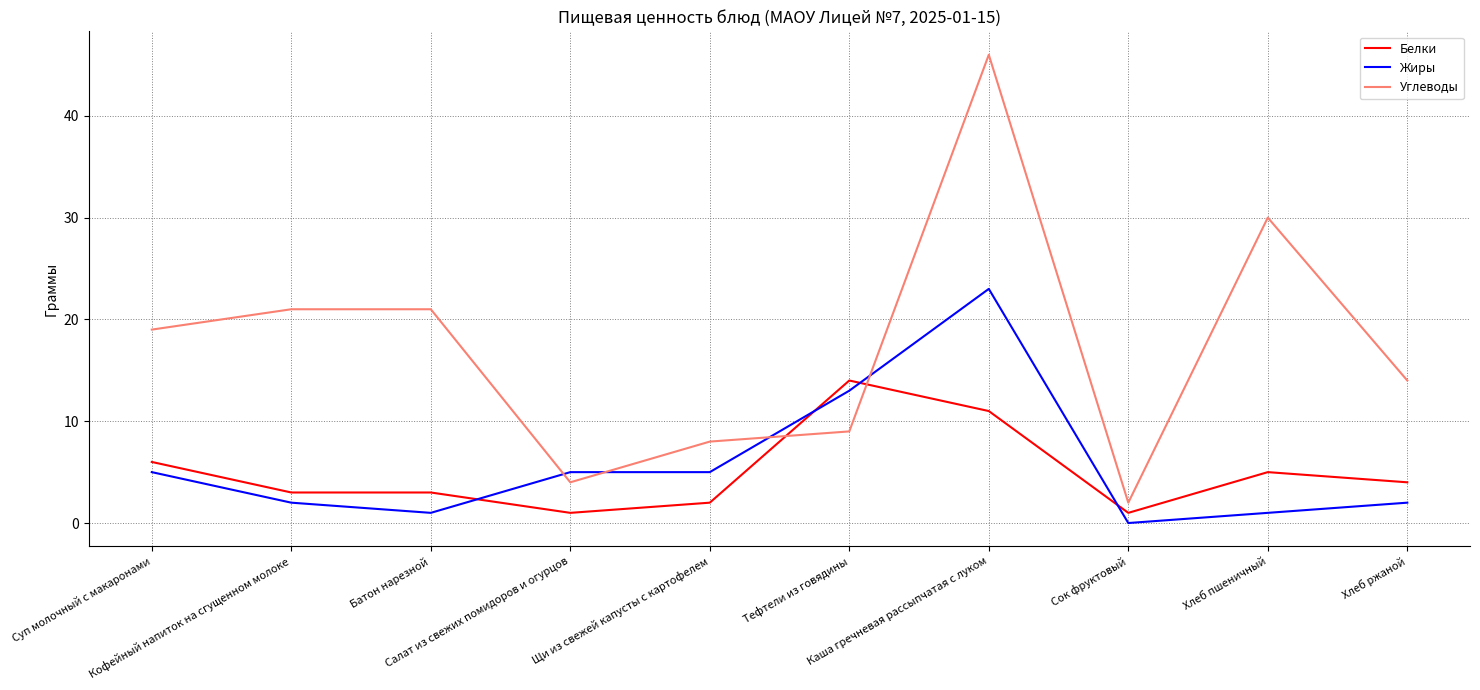

What position from the right is Батон нарезной?

8